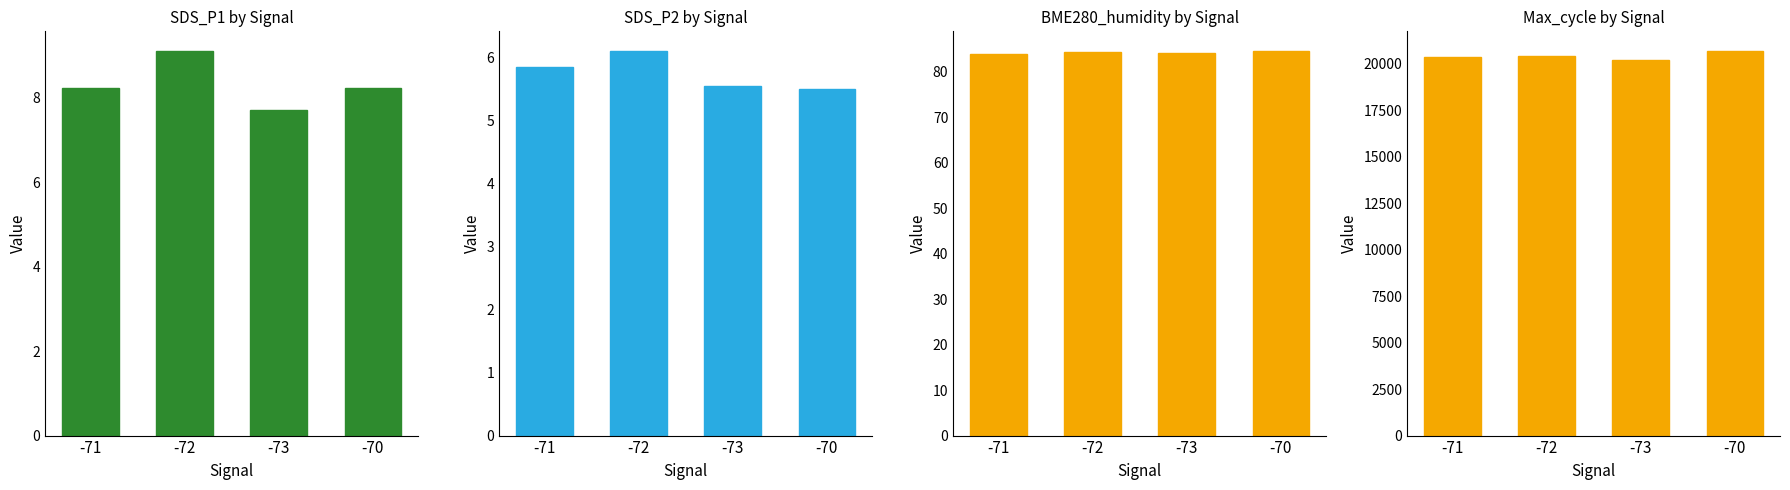

Are the bars grouped side by side (vs. stacked)?

Yes